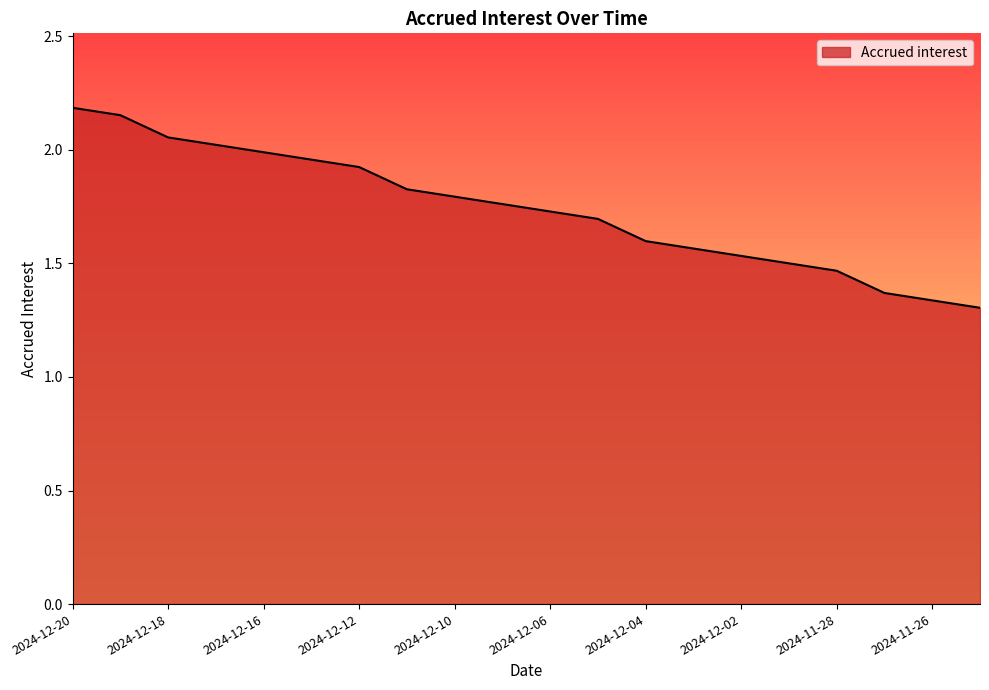

What is the difference between the maximum and minimum values?

0.9